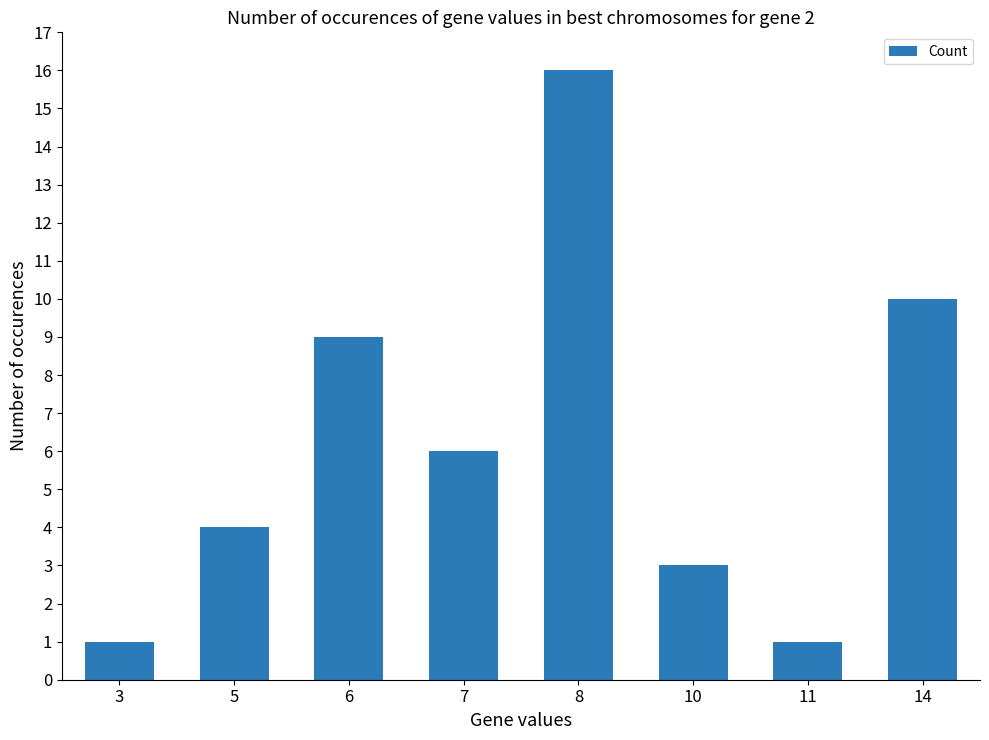

Read the value at 3.

1